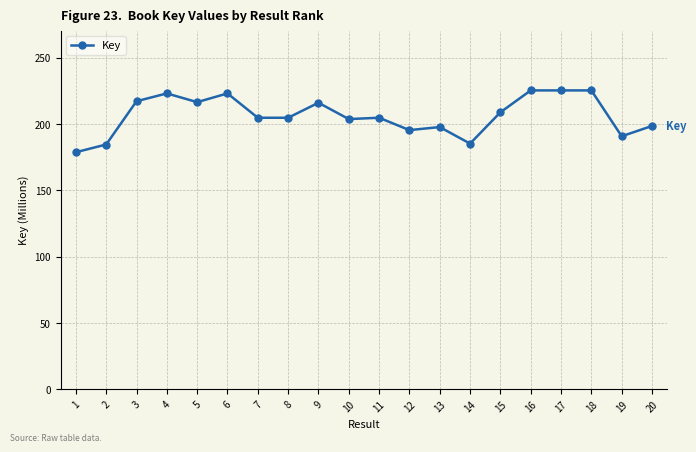

Is it true that the value at 16 is 225.3?

True